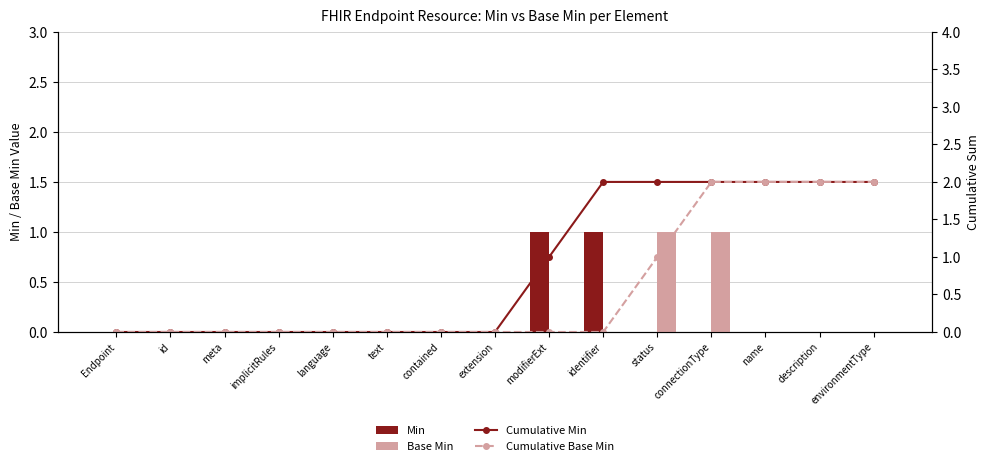

Between identifier and Endpoint, which is larger?

identifier